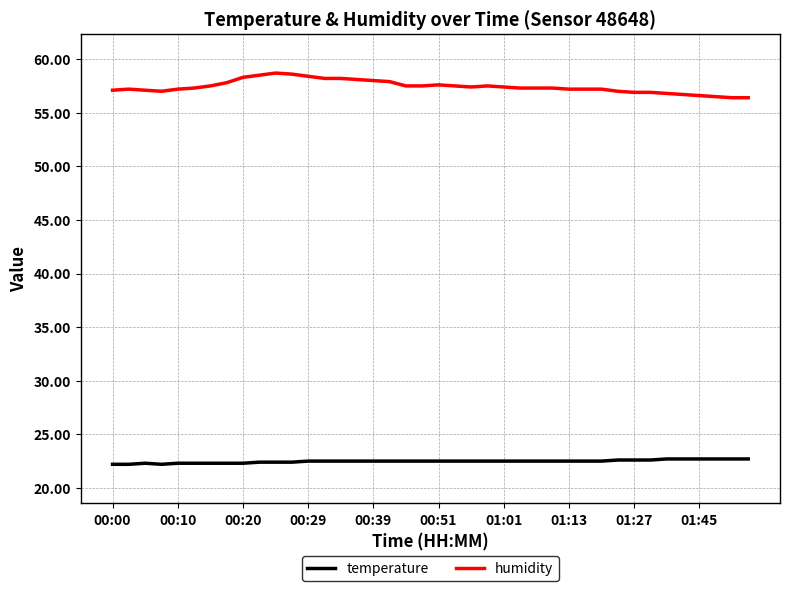

Rank the series by their average value, from lowest to highest.

temperature, humidity